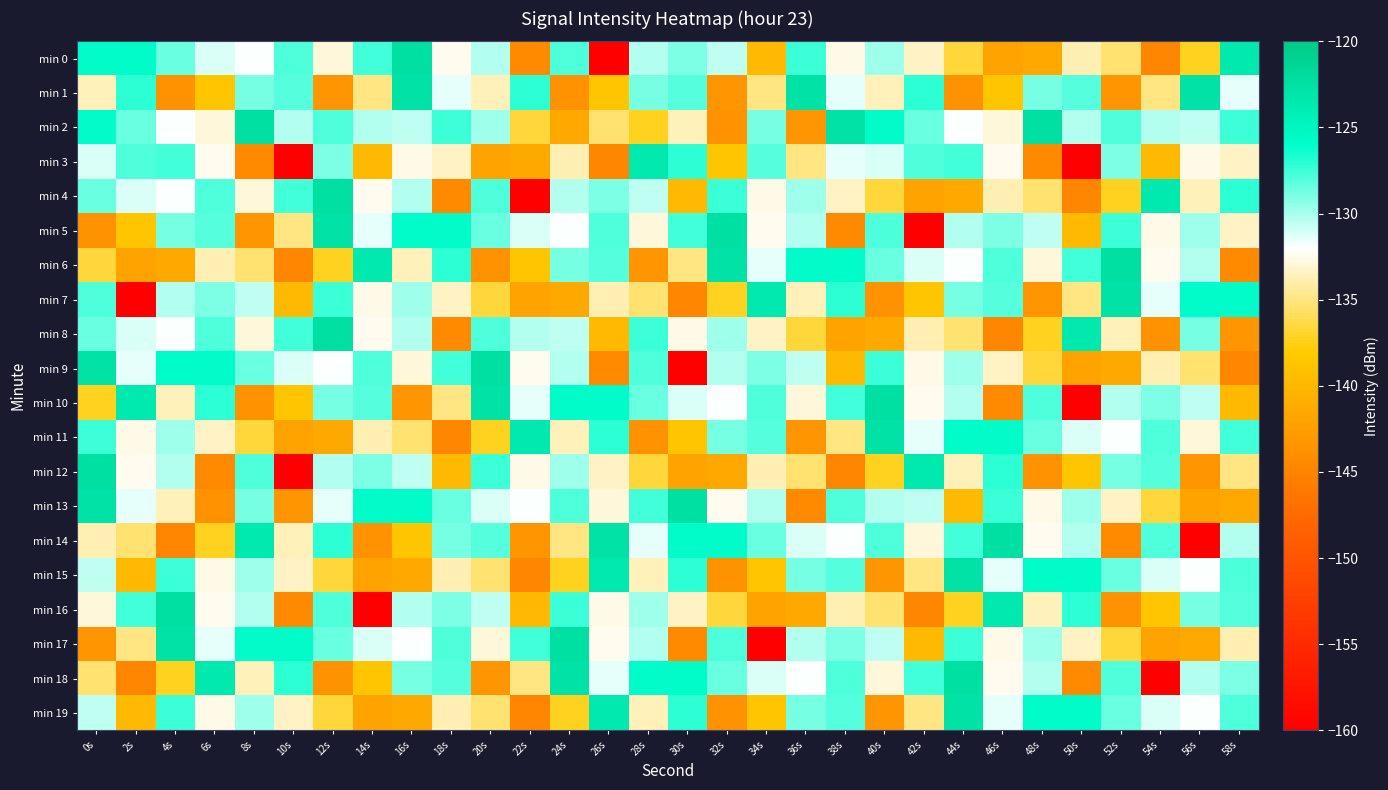

Reading left to right, what are all the values shown in this chart?

min 0: 0s=-125.9	2s=-125.6	4s=-128.5	6s=-131.2	8s=-132.0	10s=-127.9	12s=-132.9	14s=-127.6	16s=-122.4	18s=-132.4	20s=-130.2	22s=-144.4	24s=-127.8	26s=-159.9	28s=-130.2	30s=-129.0	32s=-130.5	34s=-139.7	36s=-127.4	38s=-132.6	40s=-129.7	42s=-133.4	44s=-136.6	46s=-141.9	48s=-141.5	50s=-133.9	52s=-135.4	54s=-144.8	56s=-137.2	58s=-123.6
min 1: 0s=-133.7	2s=-127.1	4s=-143.6	6s=-138.5	8s=-128.9	10s=-128.0	12s=-143.4	14s=-134.9	16s=-122.7	18s=-131.5	20s=-133.7	22s=-127.1	24s=-143.6	26s=-138.5	28s=-128.9	30s=-128.0	32s=-143.4	34s=-134.9	36s=-122.7	38s=-131.5	40s=-133.7	42s=-127.1	44s=-143.6	46s=-138.5	48s=-128.9	50s=-128.0	52s=-143.4	54s=-134.9	56s=-122.7	58s=-131.5
min 2: 0s=-125.9	2s=-128.5	4s=-132.0	6s=-132.9	8s=-122.4	10s=-130.2	12s=-127.8	14s=-130.2	16s=-130.5	18s=-127.4	20s=-129.7	22s=-136.6	24s=-141.5	26s=-135.4	28s=-137.2	30s=-133.7	32s=-143.6	34s=-128.9	36s=-143.4	38s=-122.7	40s=-125.9	42s=-128.5	44s=-132.0	46s=-132.9	48s=-122.4	50s=-130.2	52s=-127.8	54s=-130.2	56s=-130.5	58s=-127.4
min 3: 0s=-131.2	2s=-127.9	4s=-127.6	6s=-132.4	8s=-144.4	10s=-159.9	12s=-129.0	14s=-139.7	16s=-132.6	18s=-133.4	20s=-141.9	22s=-141.5	24s=-133.9	26s=-144.8	28s=-123.6	30s=-127.1	32s=-138.5	34s=-128.0	36s=-134.9	38s=-131.5	40s=-131.2	42s=-127.9	44s=-127.6	46s=-132.4	48s=-144.4	50s=-159.9	52s=-129.0	54s=-139.7	56s=-132.6	58s=-133.4
min 4: 0s=-128.5	2s=-131.2	4s=-132.0	6s=-127.9	8s=-132.9	10s=-127.6	12s=-122.4	14s=-132.4	16s=-130.2	18s=-144.4	20s=-127.8	22s=-159.9	24s=-130.2	26s=-129.0	28s=-130.5	30s=-139.7	32s=-127.4	34s=-132.6	36s=-129.7	38s=-133.4	40s=-136.6	42s=-141.9	44s=-141.5	46s=-133.9	48s=-135.4	50s=-144.8	52s=-137.2	54s=-123.6	56s=-133.7	58s=-127.1
min 5: 0s=-143.6	2s=-138.5	4s=-128.9	6s=-128.0	8s=-143.4	10s=-134.9	12s=-122.7	14s=-131.5	16s=-125.9	18s=-125.6	20s=-128.5	22s=-131.2	24s=-132.0	26s=-127.9	28s=-132.9	30s=-127.6	32s=-122.4	34s=-132.4	36s=-130.2	38s=-144.4	40s=-127.8	42s=-159.9	44s=-130.2	46s=-129.0	48s=-130.5	50s=-139.7	52s=-127.4	54s=-132.6	56s=-129.7	58s=-133.4
min 6: 0s=-136.6	2s=-141.9	4s=-141.5	6s=-133.9	8s=-135.4	10s=-144.8	12s=-137.2	14s=-123.6	16s=-133.7	18s=-127.1	20s=-143.6	22s=-138.5	24s=-128.9	26s=-128.0	28s=-143.4	30s=-134.9	32s=-122.7	34s=-131.5	36s=-125.9	38s=-125.6	40s=-128.5	42s=-131.2	44s=-132.0	46s=-127.9	48s=-132.9	50s=-127.6	52s=-122.4	54s=-132.4	56s=-130.2	58s=-144.4
min 7: 0s=-127.8	2s=-159.9	4s=-130.2	6s=-129.0	8s=-130.5	10s=-139.7	12s=-127.4	14s=-132.6	16s=-129.7	18s=-133.4	20s=-136.6	22s=-141.9	24s=-141.5	26s=-133.9	28s=-135.4	30s=-144.8	32s=-137.2	34s=-123.6	36s=-133.7	38s=-127.1	40s=-143.6	42s=-138.5	44s=-128.9	46s=-128.0	48s=-143.4	50s=-134.9	52s=-122.7	54s=-131.5	56s=-125.9	58s=-125.6
min 8: 0s=-128.5	2s=-131.2	4s=-132.0	6s=-127.9	8s=-132.9	10s=-127.6	12s=-122.4	14s=-132.4	16s=-130.2	18s=-144.4	20s=-127.8	22s=-130.2	24s=-130.5	26s=-139.7	28s=-127.4	30s=-132.6	32s=-129.7	34s=-133.4	36s=-136.6	38s=-141.9	40s=-141.5	42s=-133.9	44s=-135.4	46s=-144.8	48s=-137.2	50s=-123.6	52s=-133.7	54s=-143.6	56s=-128.9	58s=-143.4
min 9: 0s=-122.7	2s=-131.5	4s=-125.9	6s=-125.6	8s=-128.5	10s=-131.2	12s=-132.0	14s=-127.9	16s=-132.9	18s=-127.6	20s=-122.4	22s=-132.4	24s=-130.2	26s=-144.4	28s=-127.8	30s=-159.9	32s=-130.2	34s=-129.0	36s=-130.5	38s=-139.7	40s=-127.4	42s=-132.6	44s=-129.7	46s=-133.4	48s=-136.6	50s=-141.9	52s=-141.5	54s=-133.9	56s=-135.4	58s=-144.8
min 10: 0s=-137.2	2s=-123.6	4s=-133.7	6s=-127.1	8s=-143.6	10s=-138.5	12s=-128.9	14s=-128.0	16s=-143.4	18s=-134.9	20s=-122.7	22s=-131.5	24s=-125.9	26s=-125.6	28s=-128.5	30s=-131.2	32s=-132.0	34s=-127.9	36s=-132.9	38s=-127.6	40s=-122.4	42s=-132.4	44s=-130.2	46s=-144.4	48s=-127.8	50s=-159.9	52s=-130.2	54s=-129.0	56s=-130.5	58s=-139.7
min 11: 0s=-127.4	2s=-132.6	4s=-129.7	6s=-133.4	8s=-136.6	10s=-141.9	12s=-141.5	14s=-133.9	16s=-135.4	18s=-144.8	20s=-137.2	22s=-123.6	24s=-133.7	26s=-127.1	28s=-143.6	30s=-138.5	32s=-128.9	34s=-128.0	36s=-143.4	38s=-134.9	40s=-122.7	42s=-131.5	44s=-125.9	46s=-125.6	48s=-128.5	50s=-131.2	52s=-132.0	54s=-127.9	56s=-132.9	58s=-127.6
min 12: 0s=-122.4	2s=-132.4	4s=-130.2	6s=-144.4	8s=-127.8	10s=-159.9	12s=-130.2	14s=-129.0	16s=-130.5	18s=-139.7	20s=-127.4	22s=-132.6	24s=-129.7	26s=-133.4	28s=-136.6	30s=-141.9	32s=-141.5	34s=-133.9	36s=-135.4	38s=-144.8	40s=-137.2	42s=-123.6	44s=-133.7	46s=-127.1	48s=-143.6	50s=-138.5	52s=-128.9	54s=-128.0	56s=-143.4	58s=-134.9
min 13: 0s=-122.7	2s=-131.5	4s=-133.7	6s=-143.6	8s=-128.9	10s=-143.4	12s=-131.5	14s=-125.9	16s=-125.6	18s=-128.5	20s=-131.2	22s=-132.0	24s=-127.9	26s=-132.9	28s=-127.6	30s=-122.4	32s=-132.4	34s=-130.2	36s=-144.4	38s=-127.8	40s=-130.2	42s=-130.5	44s=-139.7	46s=-127.4	48s=-132.6	50s=-129.7	52s=-133.4	54s=-136.6	56s=-141.9	58s=-141.5
min 14: 0s=-133.9	2s=-135.4	4s=-144.8	6s=-137.2	8s=-123.6	10s=-133.7	12s=-127.1	14s=-143.6	16s=-138.5	18s=-128.9	20s=-128.0	22s=-143.4	24s=-134.9	26s=-122.7	28s=-131.5	30s=-125.9	32s=-125.6	34s=-128.5	36s=-131.2	38s=-132.0	40s=-127.9	42s=-132.9	44s=-127.6	46s=-122.4	48s=-132.4	50s=-130.2	52s=-144.4	54s=-127.8	56s=-159.9	58s=-130.2
min 15: 0s=-130.5	2s=-139.7	4s=-127.4	6s=-132.6	8s=-129.7	10s=-133.4	12s=-136.6	14s=-141.9	16s=-141.5	18s=-133.9	20s=-135.4	22s=-144.8	24s=-137.2	26s=-123.6	28s=-133.7	30s=-127.1	32s=-143.6	34s=-138.5	36s=-128.9	38s=-128.0	40s=-143.4	42s=-134.9	44s=-122.7	46s=-131.5	48s=-125.9	50s=-125.6	52s=-128.5	54s=-131.2	56s=-132.0	58s=-127.9
min 16: 0s=-132.9	2s=-127.6	4s=-122.4	6s=-132.4	8s=-130.2	10s=-144.4	12s=-127.8	14s=-159.9	16s=-130.2	18s=-129.0	20s=-130.5	22s=-139.7	24s=-127.4	26s=-132.6	28s=-129.7	30s=-133.4	32s=-136.6	34s=-141.9	36s=-141.5	38s=-133.9	40s=-135.4	42s=-144.8	44s=-137.2	46s=-123.6	48s=-133.7	50s=-127.1	52s=-143.6	54s=-138.5	56s=-128.9	58s=-128.0
min 17: 0s=-143.4	2s=-134.9	4s=-122.7	6s=-131.5	8s=-125.9	10s=-125.6	12s=-128.5	14s=-131.2	16s=-132.0	18s=-127.9	20s=-132.9	22s=-127.6	24s=-122.4	26s=-132.4	28s=-130.2	30s=-144.4	32s=-127.8	34s=-159.9	36s=-130.2	38s=-129.0	40s=-130.5	42s=-139.7	44s=-127.4	46s=-132.6	48s=-129.7	50s=-133.4	52s=-136.6	54s=-141.9	56s=-141.5	58s=-133.9
min 18: 0s=-135.4	2s=-144.8	4s=-137.2	6s=-123.6	8s=-133.7	10s=-127.1	12s=-143.6	14s=-138.5	16s=-128.9	18s=-128.0	20s=-143.4	22s=-134.9	24s=-122.7	26s=-131.5	28s=-125.9	30s=-125.6	32s=-128.5	34s=-131.2	36s=-132.0	38s=-127.9	40s=-132.9	42s=-127.6	44s=-122.4	46s=-132.4	48s=-130.2	50s=-144.4	52s=-127.8	54s=-159.9	56s=-130.2	58s=-129.0
min 19: 0s=-130.5	2s=-139.7	4s=-127.4	6s=-132.6	8s=-129.7	10s=-133.4	12s=-136.6	14s=-141.9	16s=-141.5	18s=-133.9	20s=-135.4	22s=-144.8	24s=-137.2	26s=-123.6	28s=-133.7	30s=-127.1	32s=-143.6	34s=-138.5	36s=-128.9	38s=-128.0	40s=-143.4	42s=-134.9	44s=-122.7	46s=-131.5	48s=-125.9	50s=-125.6	52s=-128.5	54s=-131.2	56s=-132.0	58s=-127.9